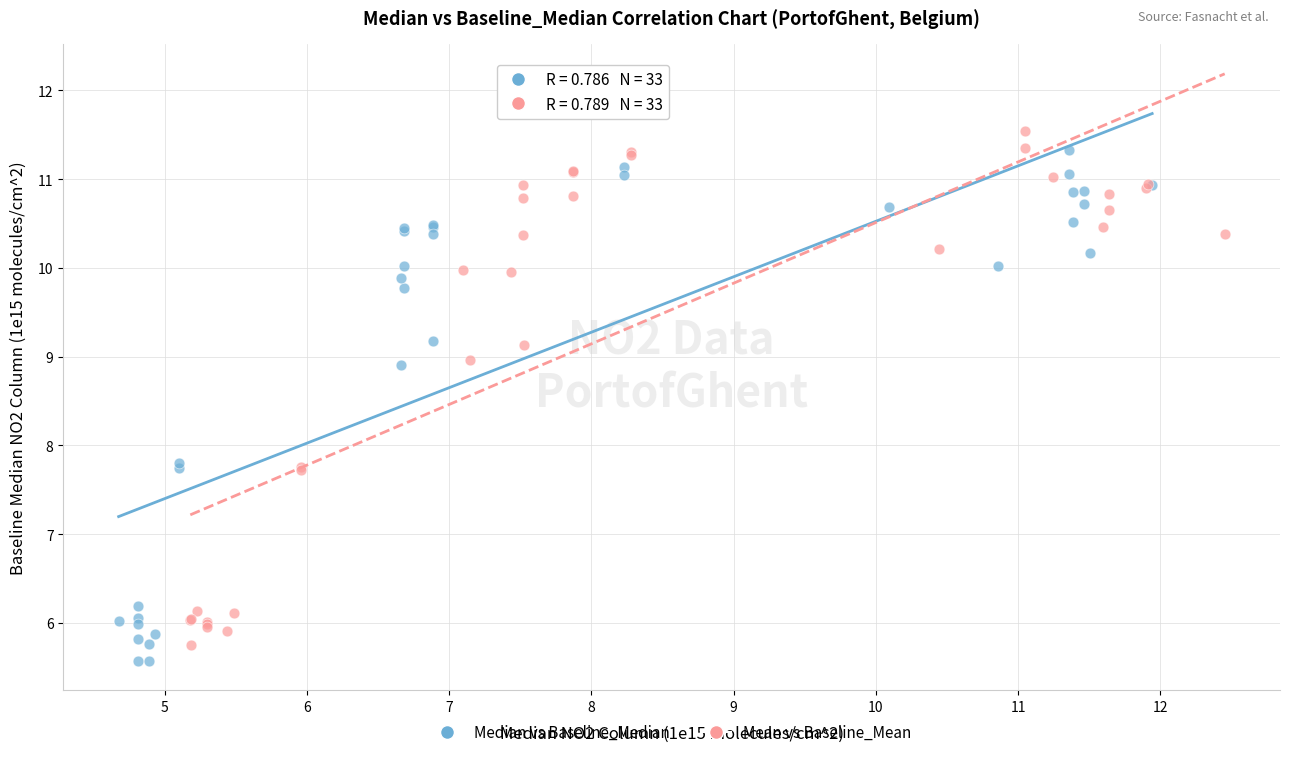

What are all the series names shown in the legend?

Median vs Baseline_Median, Mean vs Baseline_Mean